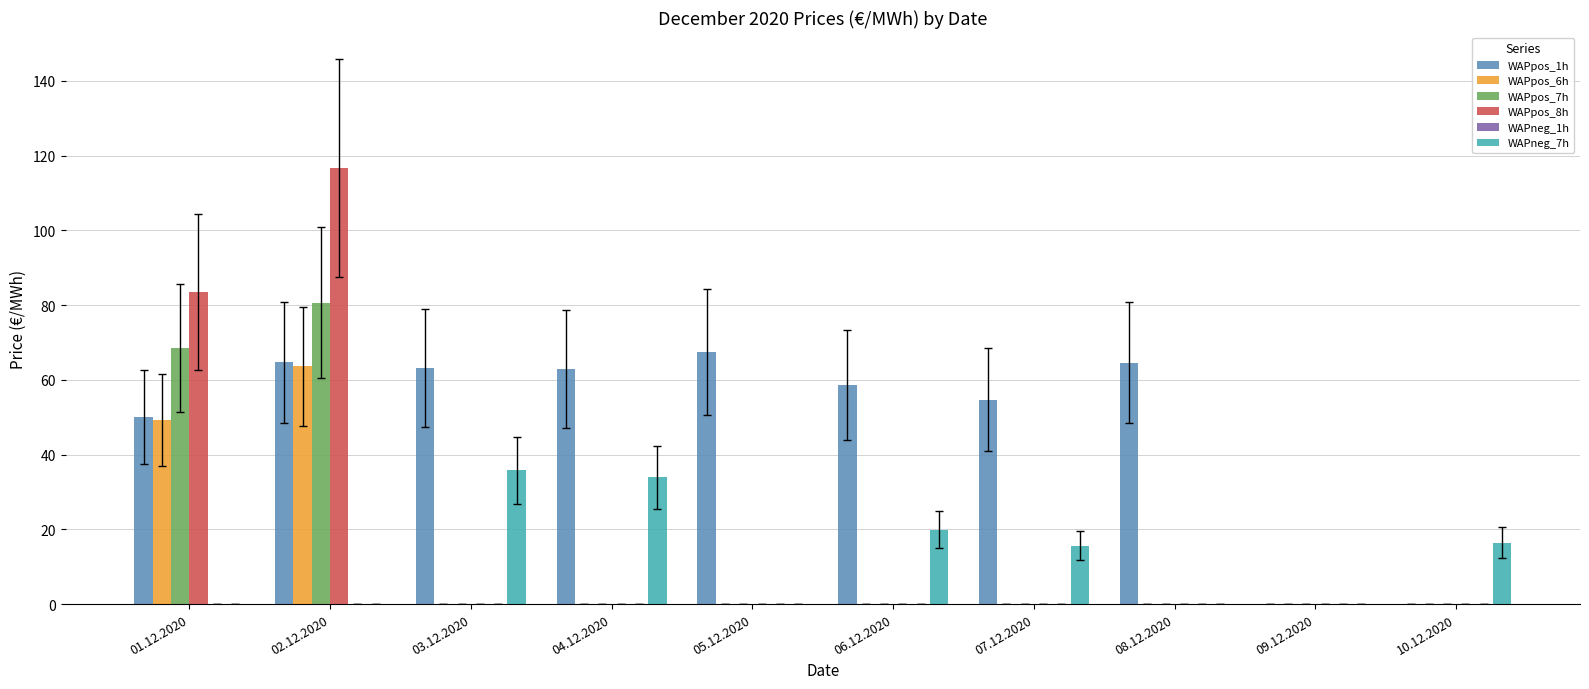

Which series has the widest spread of values?

WAPpos_8h